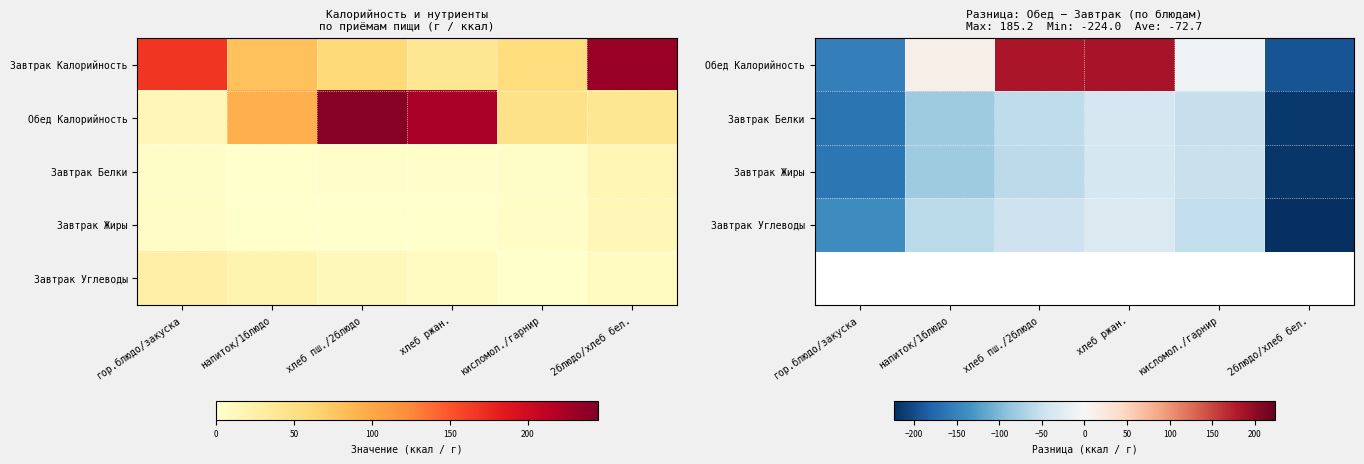

At how many categories does at least one series exceed 41?

2